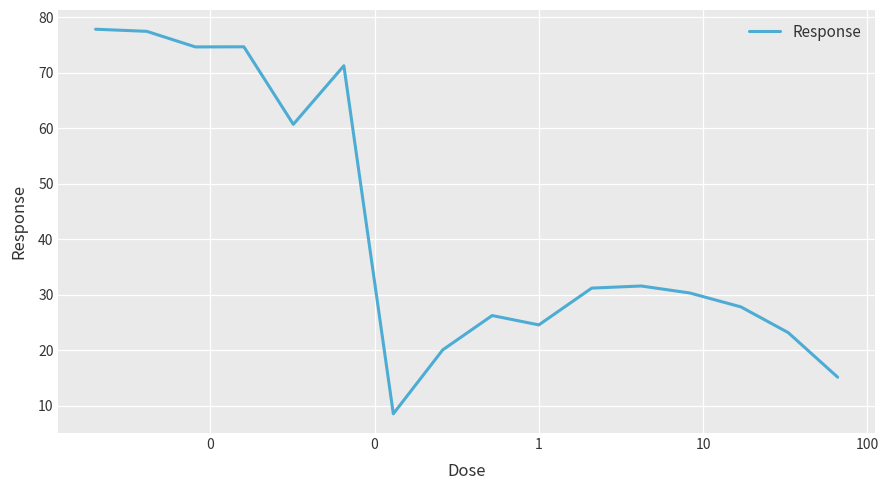

What is the minimum value shown in the chart?

8.5